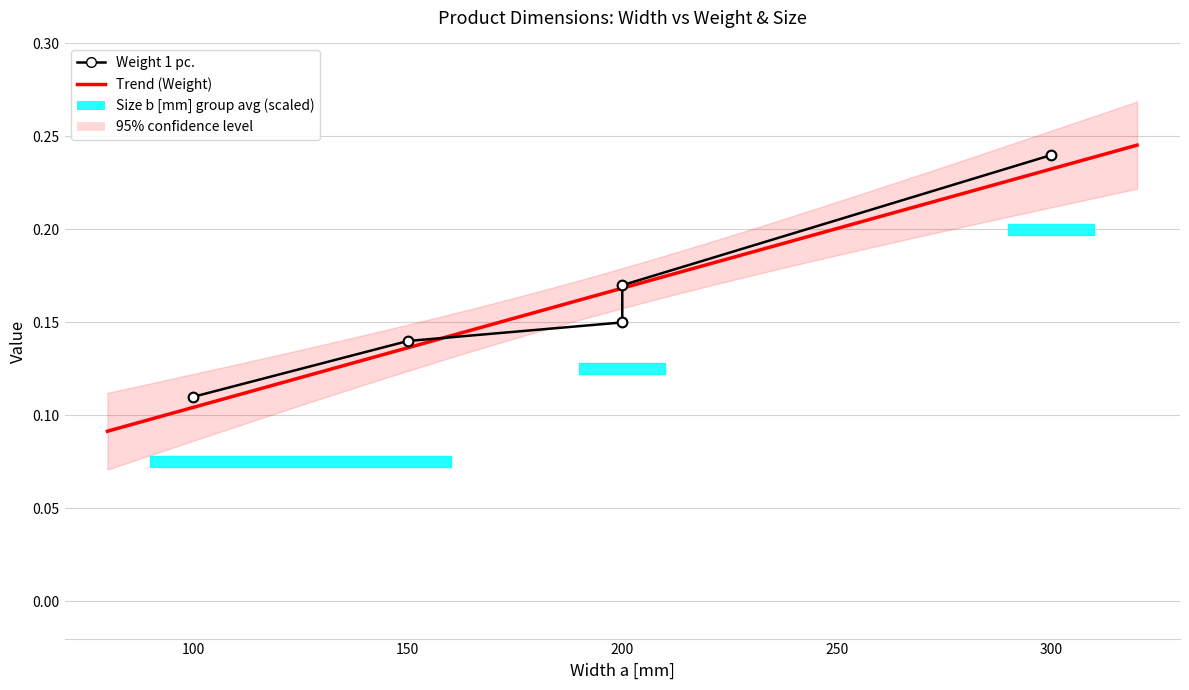

What is the value of the 5th point from the left?

0.2